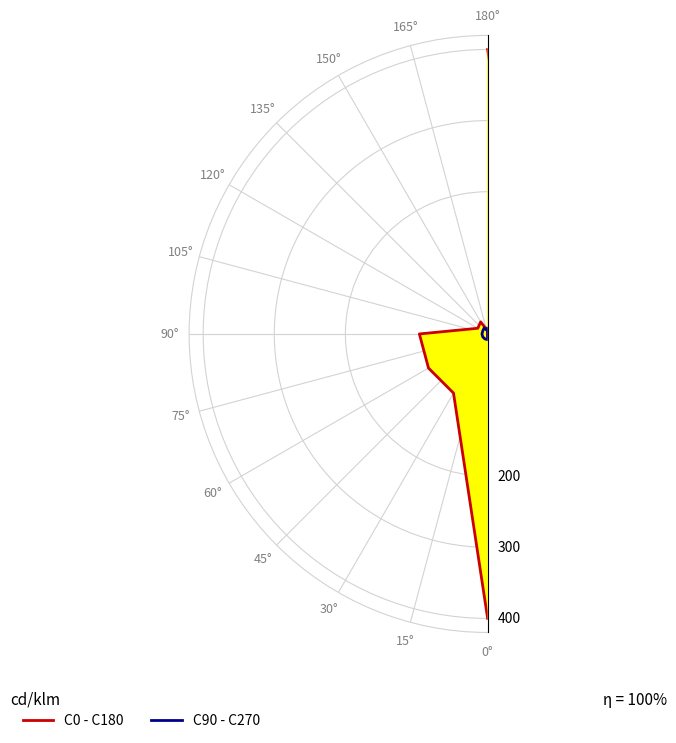

True or false: C0 - C180 has more than 2 interior local peaks.

True